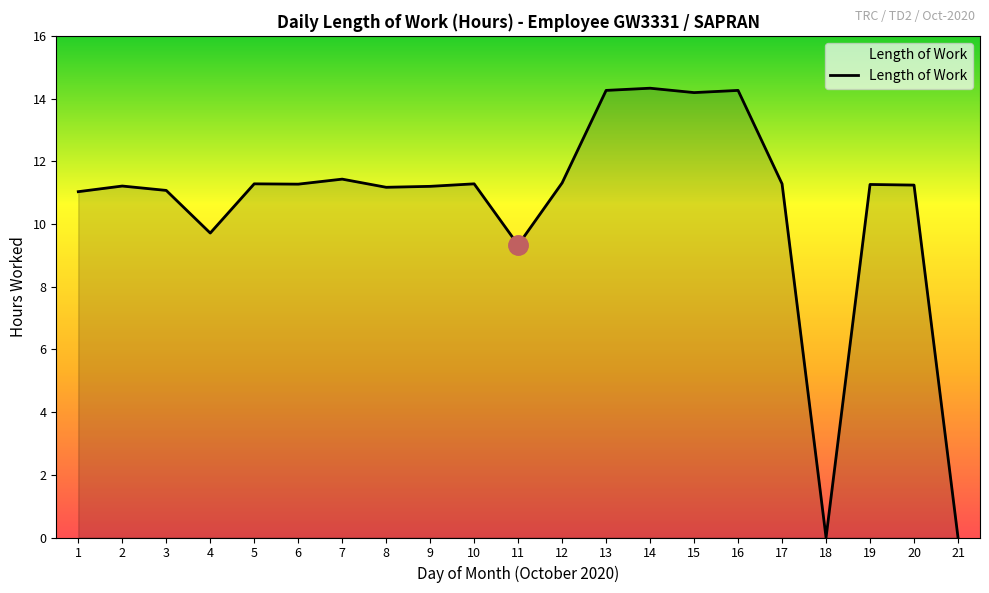

What is the difference between the maximum and minimum values?

14.3